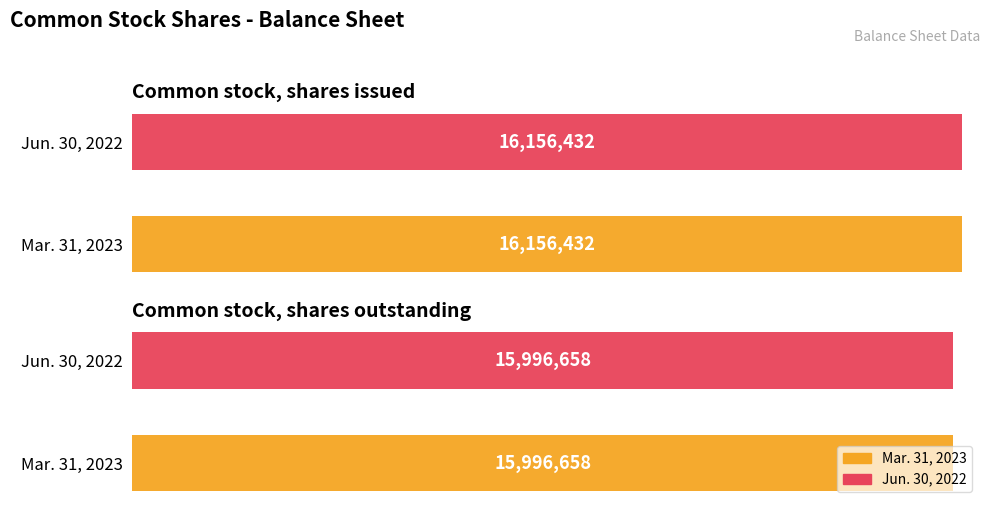

Is it true that Jun. 30, 2022 equals 6274011 at Common stock, shares outstanding?

False